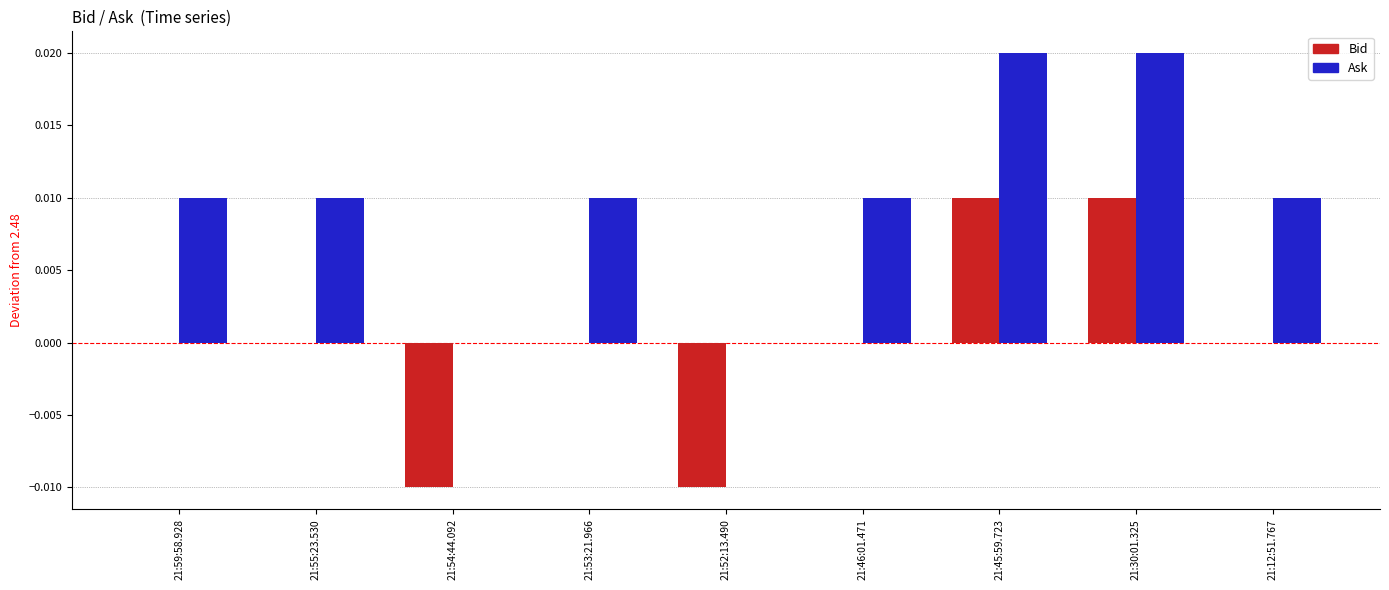

What are all the series names shown in the legend?

Bid, Ask